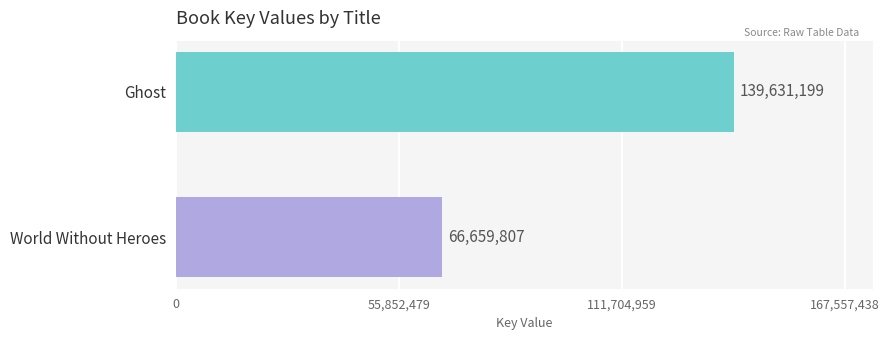

True or false: the data shows 97163324 at Ghost.

False